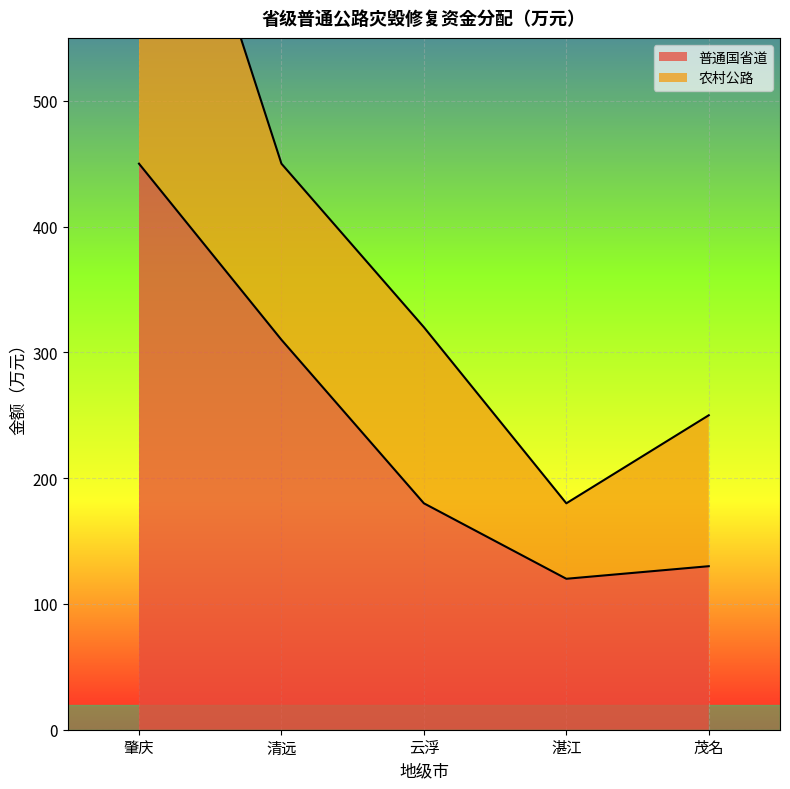

What position from the left is 茂名?

5